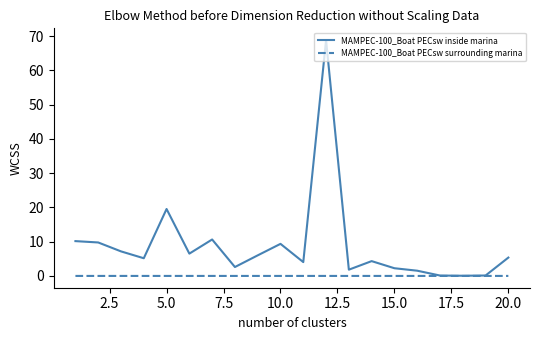

What is the highest value of the MAMPEC-100_Boat PECsw inside marina series?

68.8